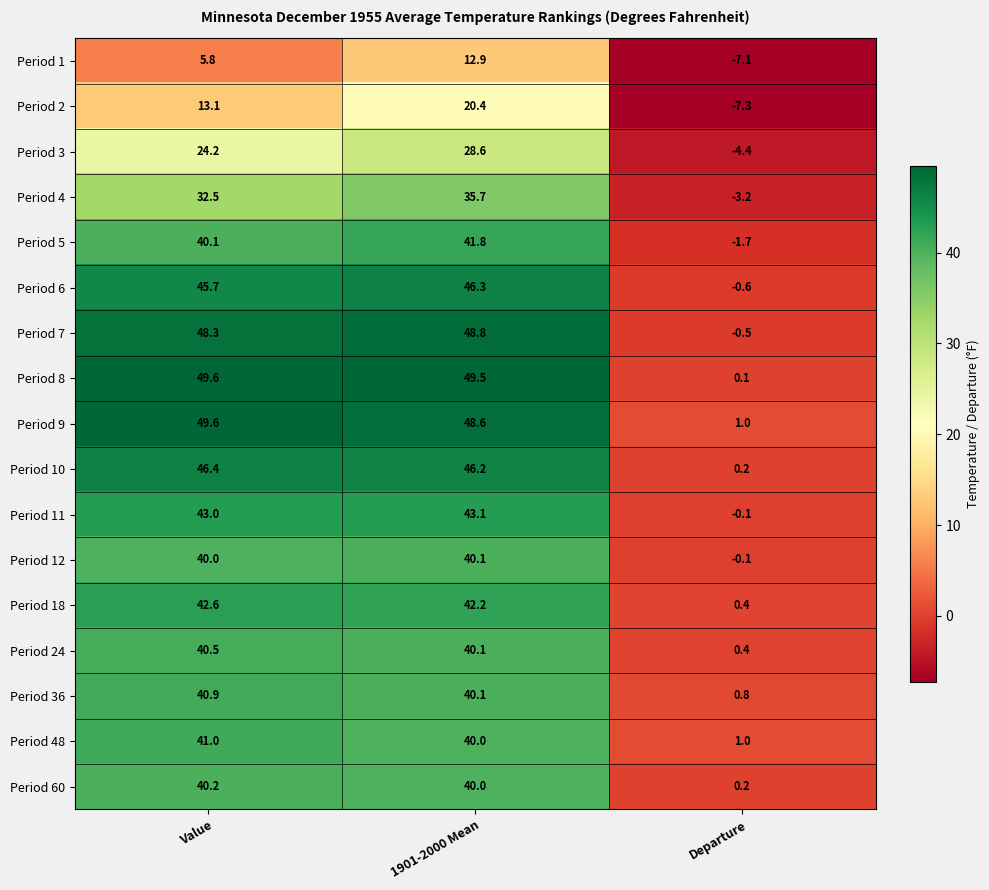

Rank the categories by Period 24 value from highest to lowest.

Value, 1901-2000 Mean, Departure